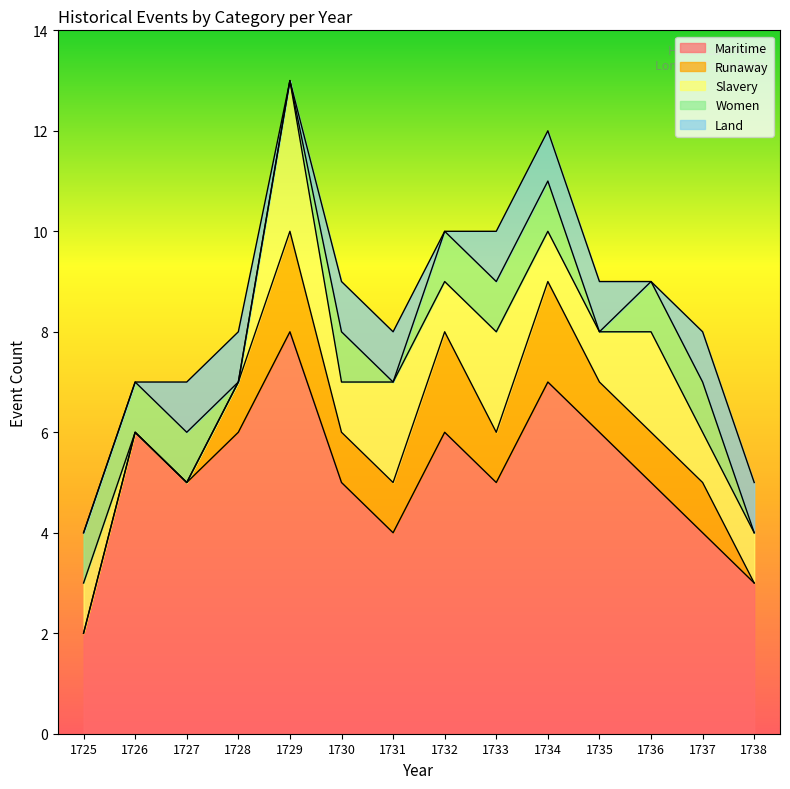

True or false: Maritime has a value of 5 at 1736.

True